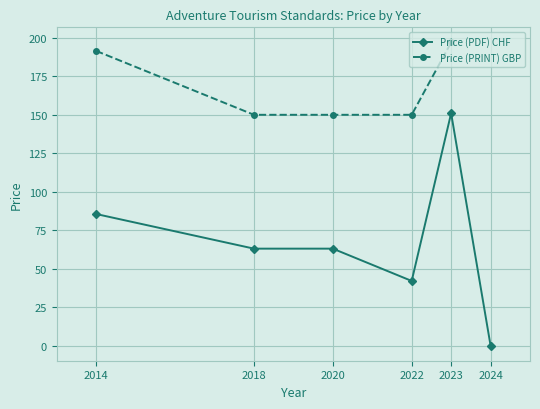

Is it true that Price (PDF) CHF equals 85.5 at 2014?

True